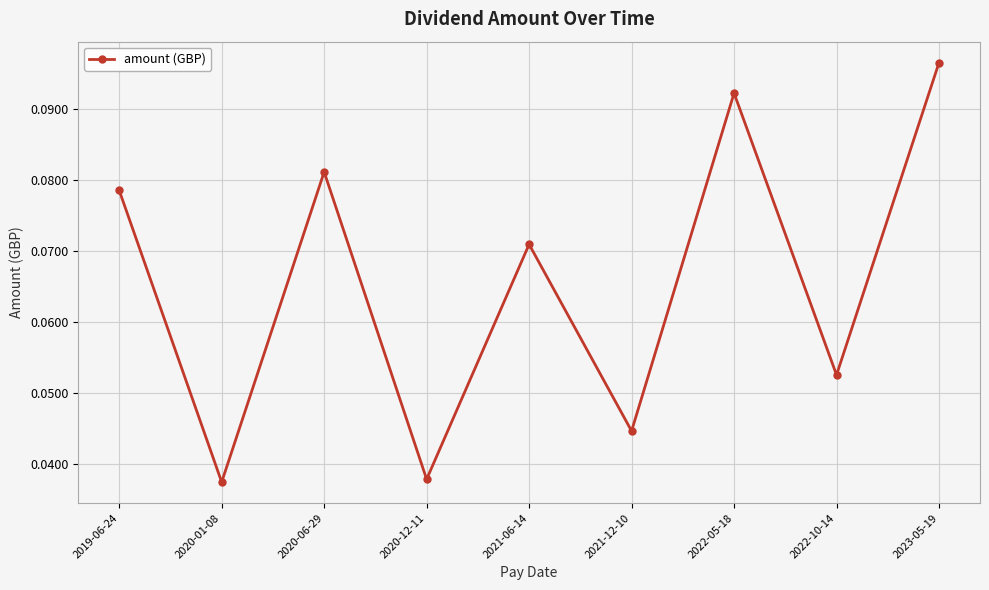

The value at 2022-05-18 is 0.0. True or false?

False